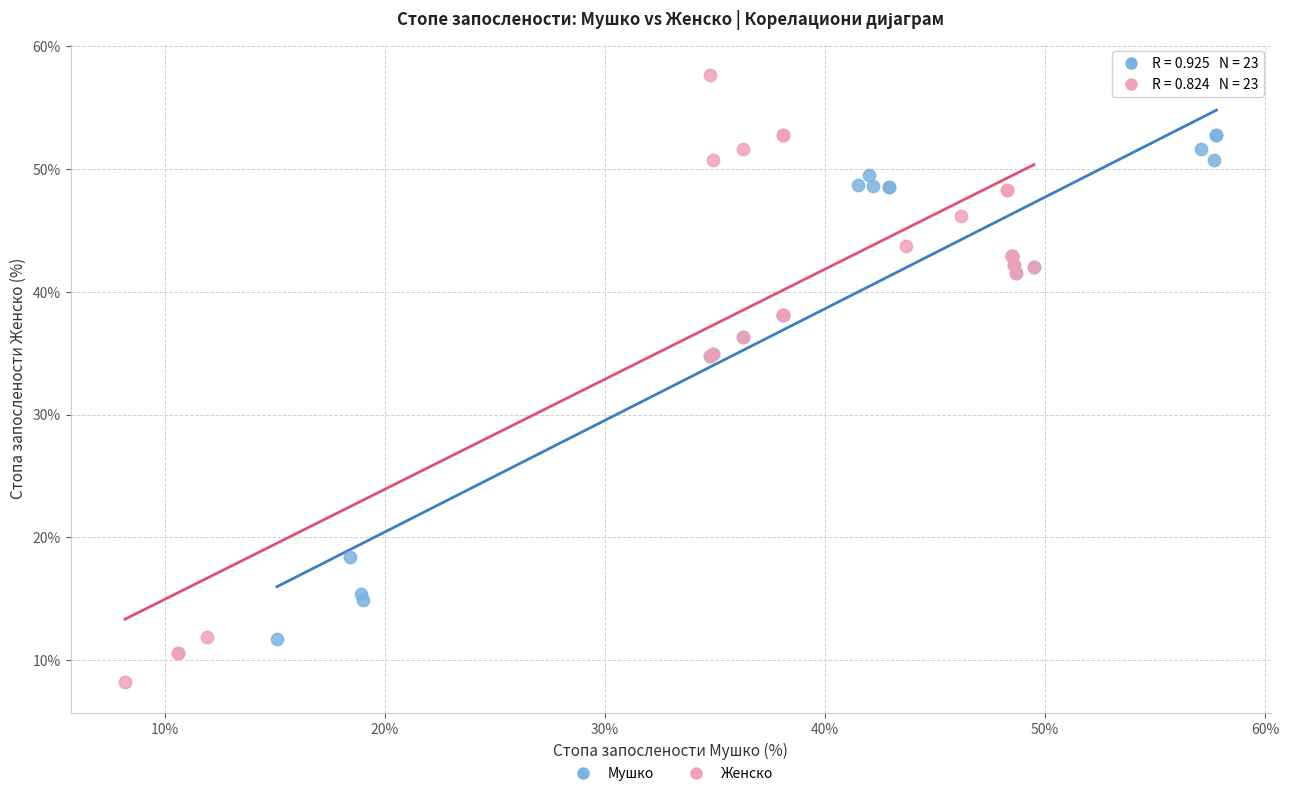

Which series has the largest Y range (max minus min)?

Женско